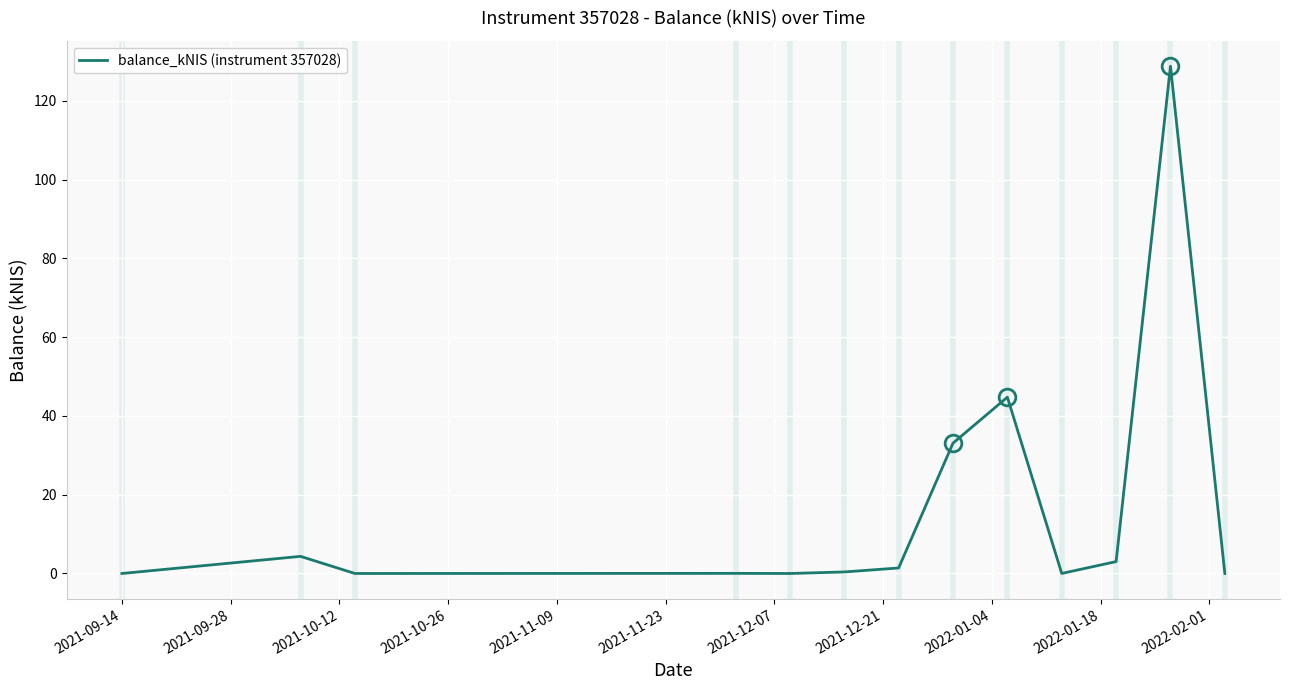

What is the greatest value displayed?

128.8